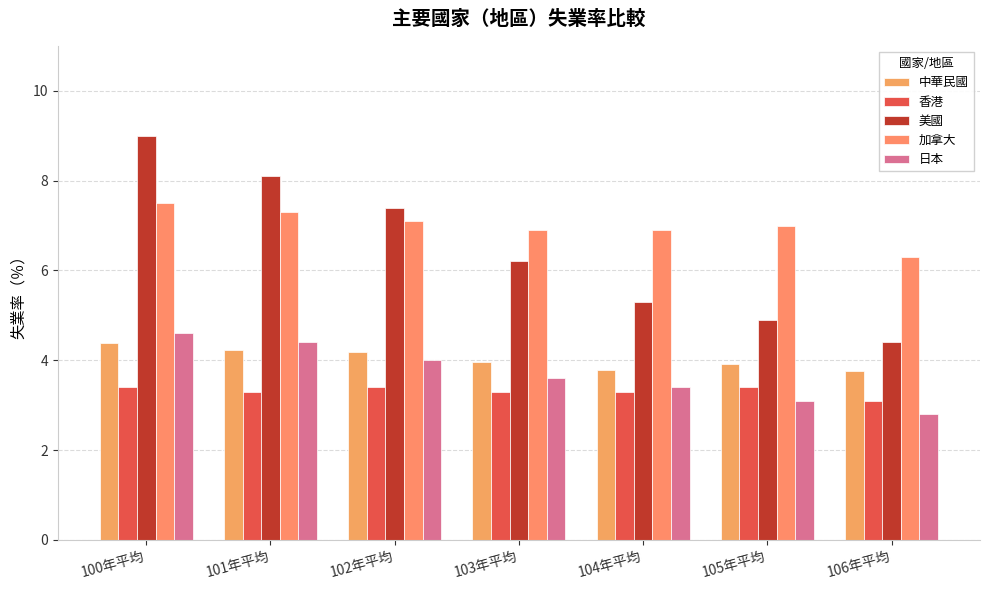

Which category has the highest value in the 中華民國 series?

100年平均